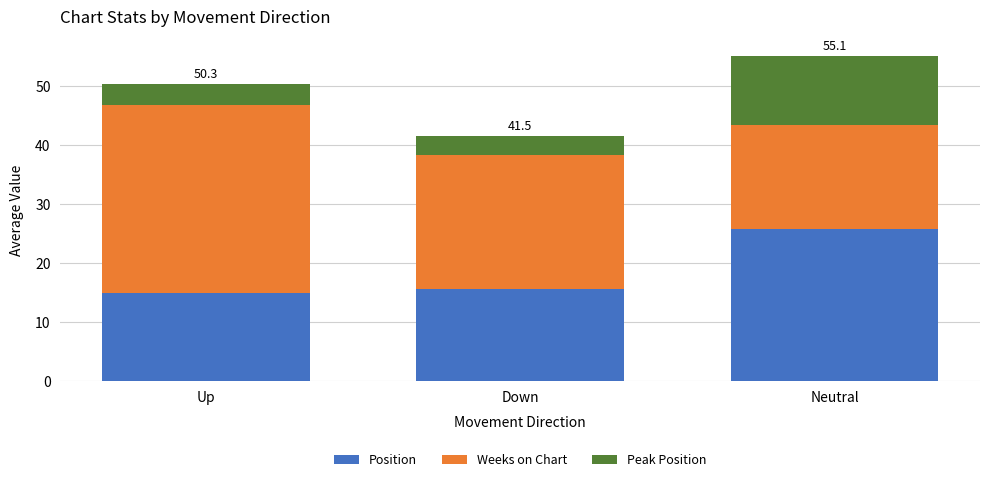

At which category is the sum across all series the highest?

Neutral